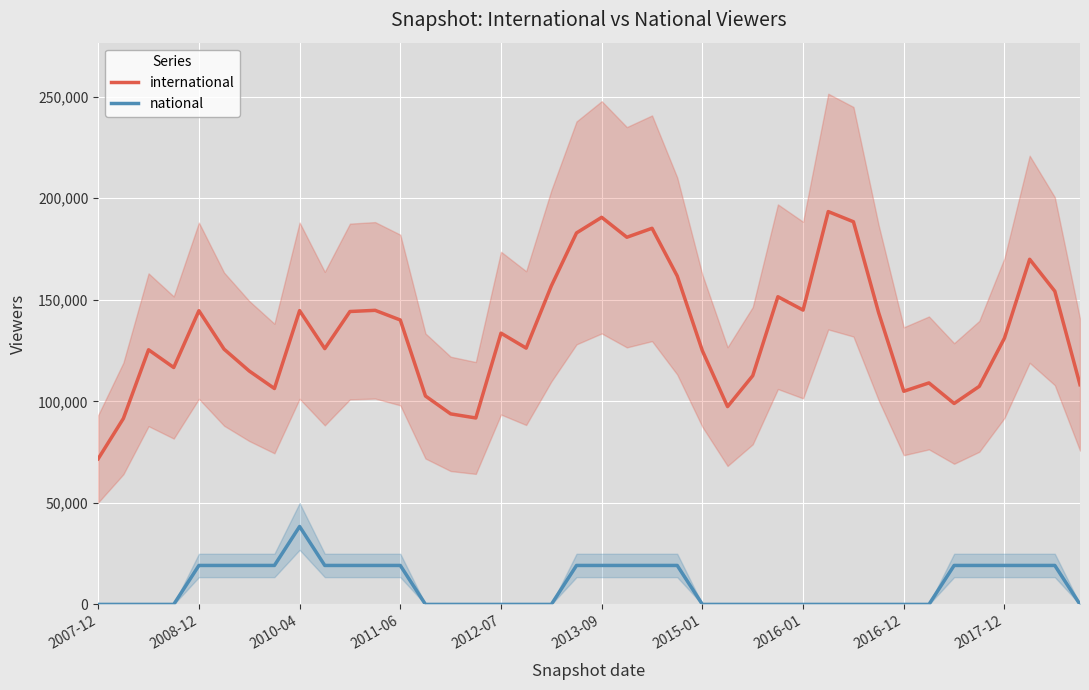

Rank the series by their average value, from lowest to highest.

national, international